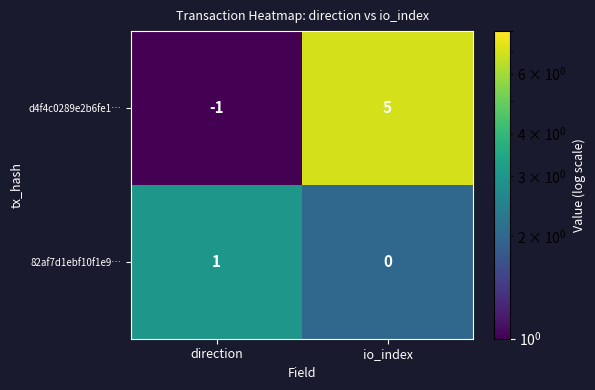

Which category has the lowest value across all series?

direction